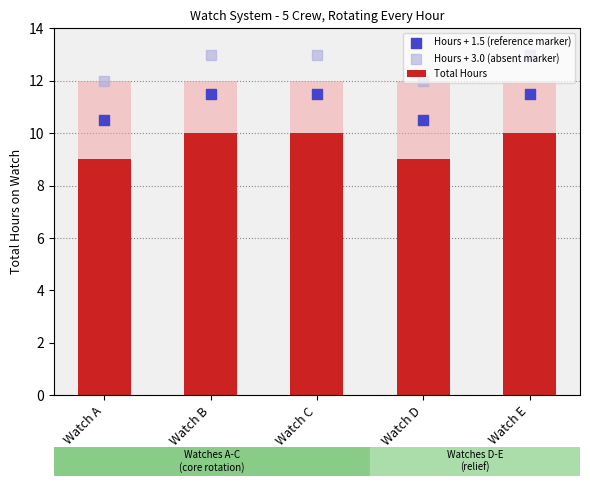

At which category is the sum across all series the highest?

Watch B